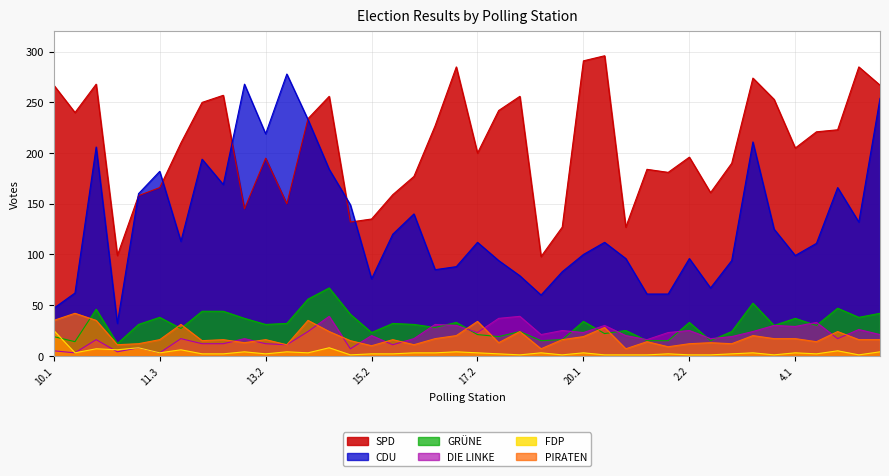

How many lines are shown in the chart?

6